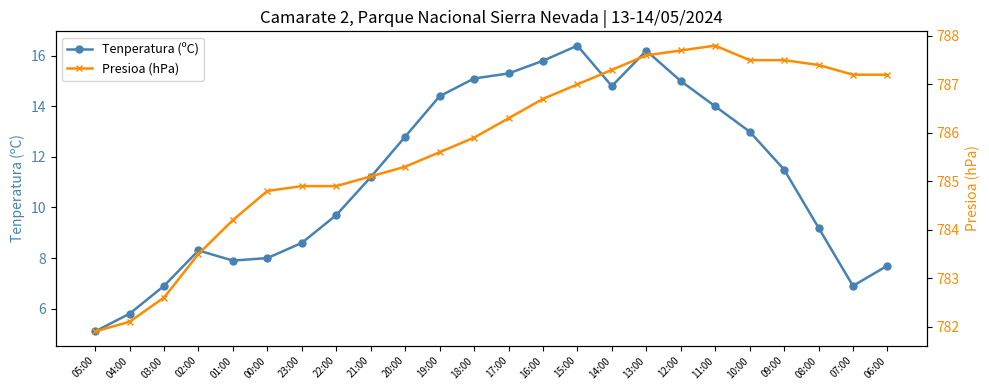

Where is the first local maximum for Tenperatura (ºC)?

02:00